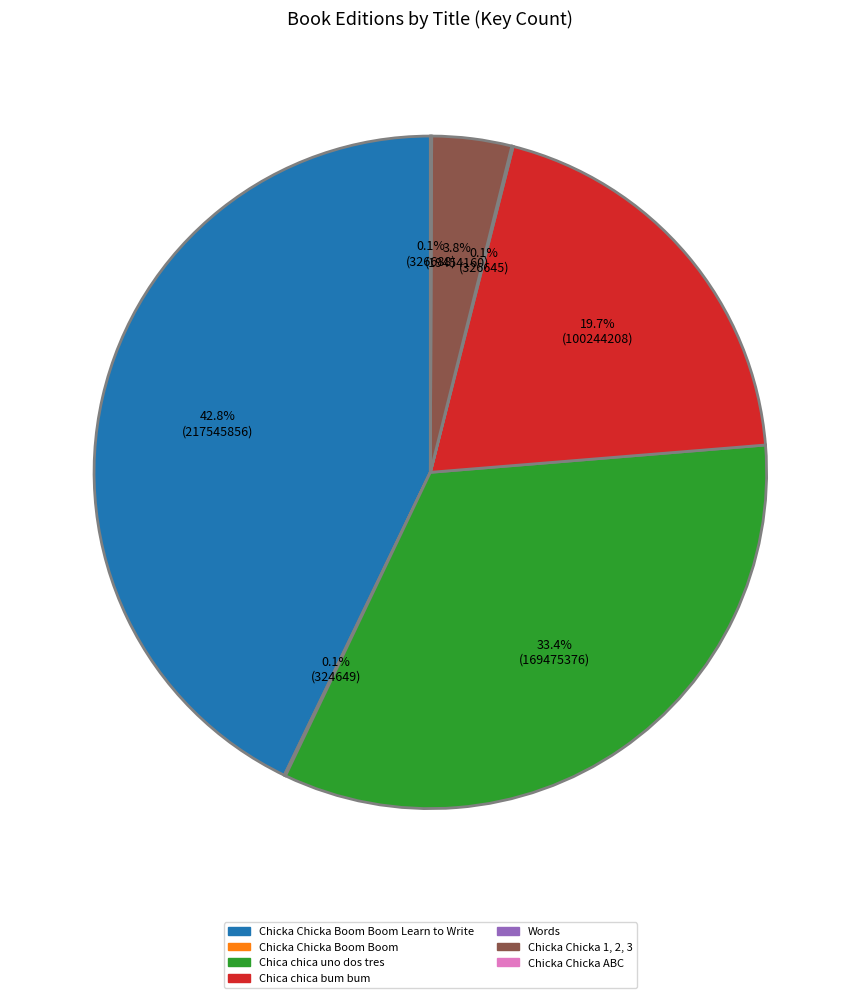

Is there a majority slice in this chart?

No